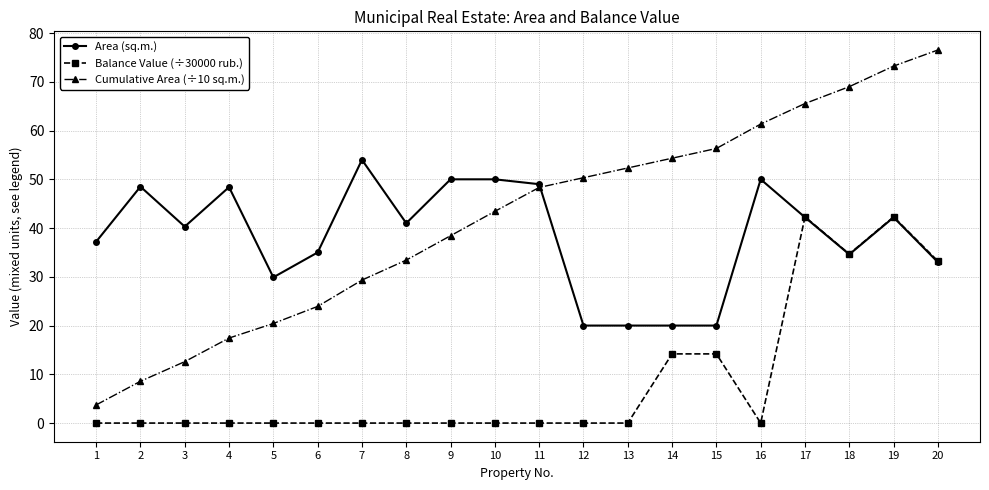

At which category is the sum across all series the highest?

19